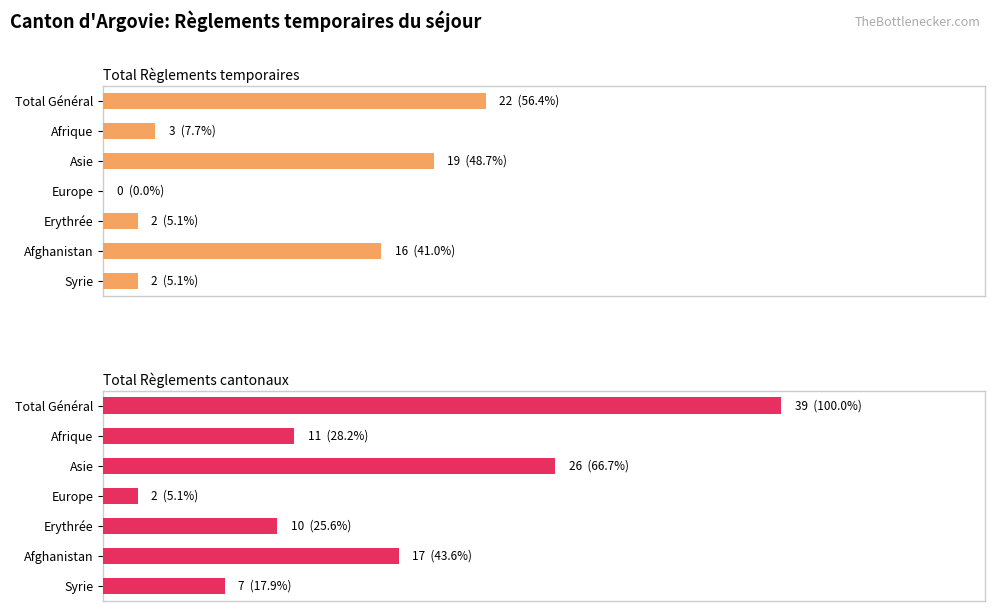

At 10, list the series in order from largest to smallest.

Total Règlements cantonaux, Total Règlements temporaires